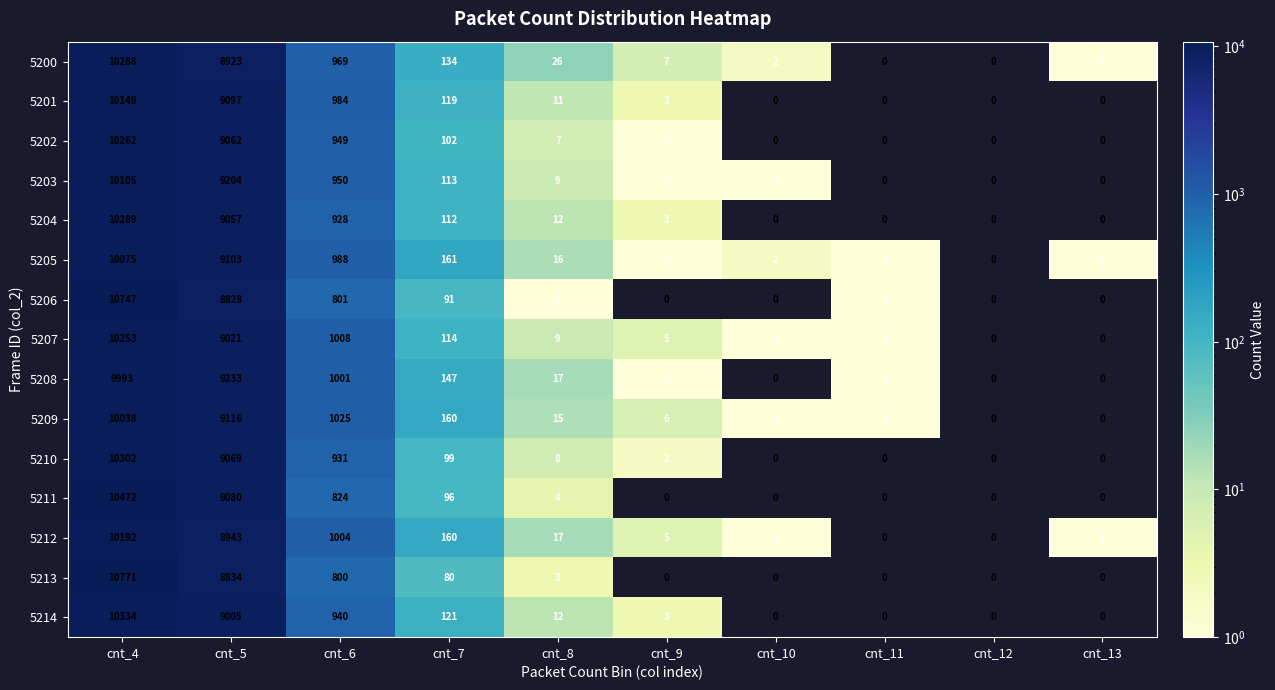

How many categories are shown in the chart?

10